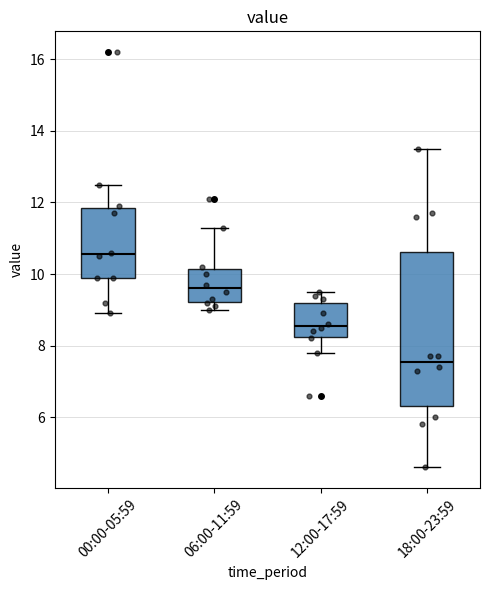

Which box's median line is the highest?

00:00-05:59